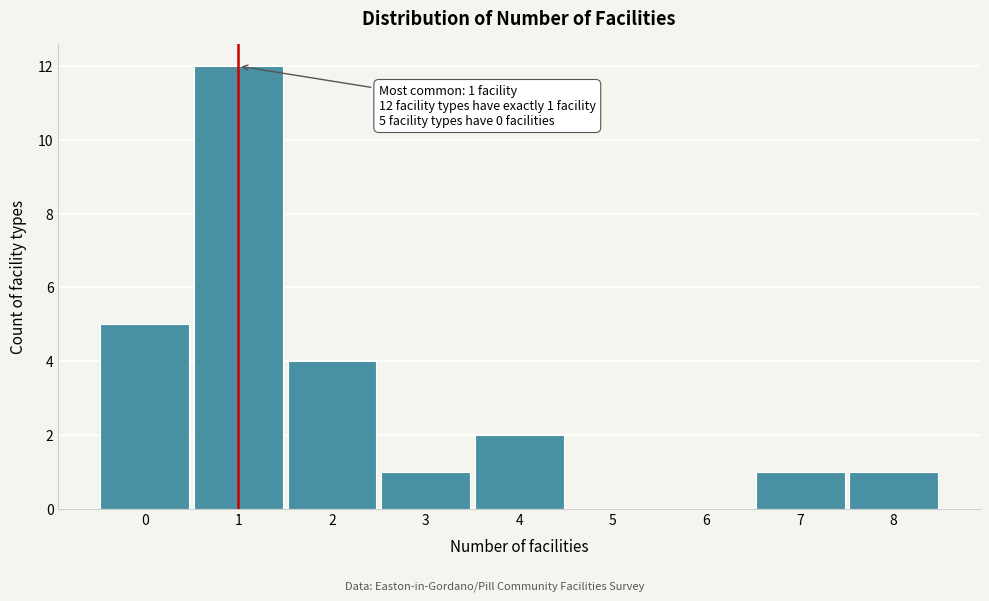

Which range on the x-axis has the tallest bar?

0.5 to 1.5